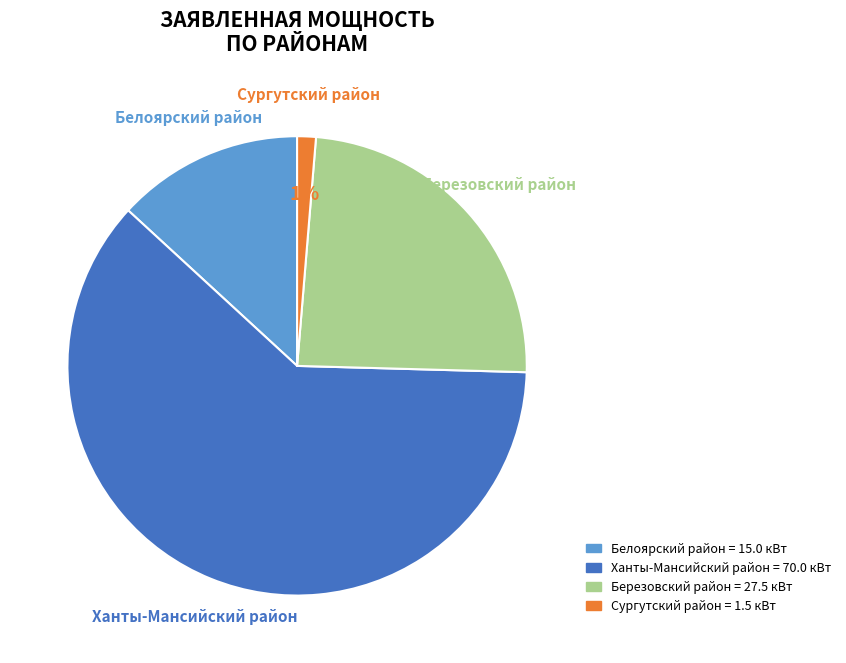

To the nearest percent, what is the average slice percentage?

25%